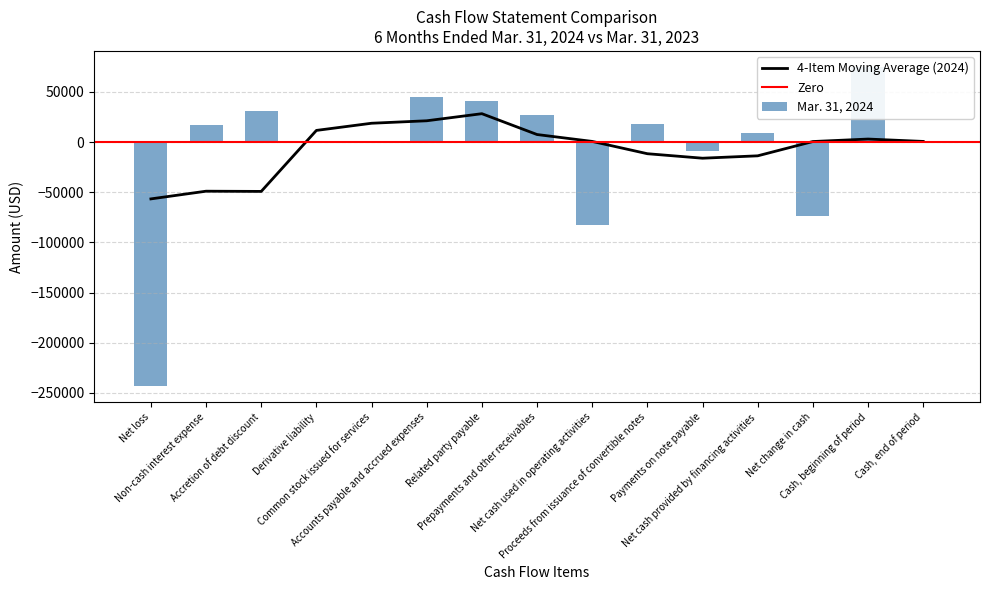

Reading left to right, extract all data points from this chart.

Net loss=-243155	Non-cash interest expense=16849	Accretion of debt discount=30697	Derivative liability=-859	Common stock issued for services=0	Accounts payable and accrued expenses=45442	Related party payable=40542	Prepayments and other receivables=27399	Net cash used in operating activities=-83085	Proceeds from issuance of convertible notes=18000	Payments on note payable=-8509	Net cash provided by financing activities=9491	Net change in cash=-73594	Cash, beginning of period=74986	Cash, end of period=1392